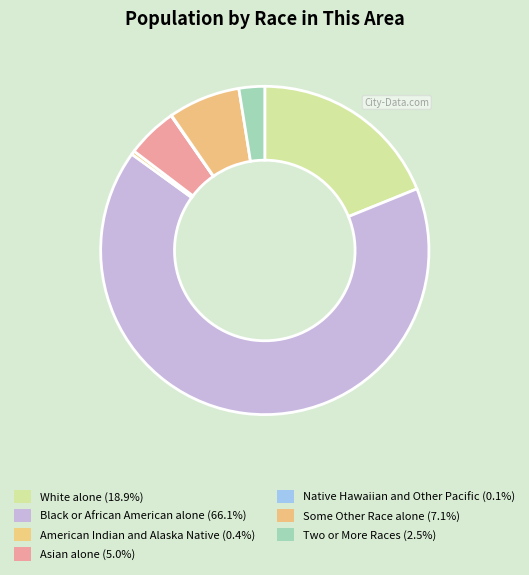

What percentage is the Two or More Races slice, to the nearest percent?

3%